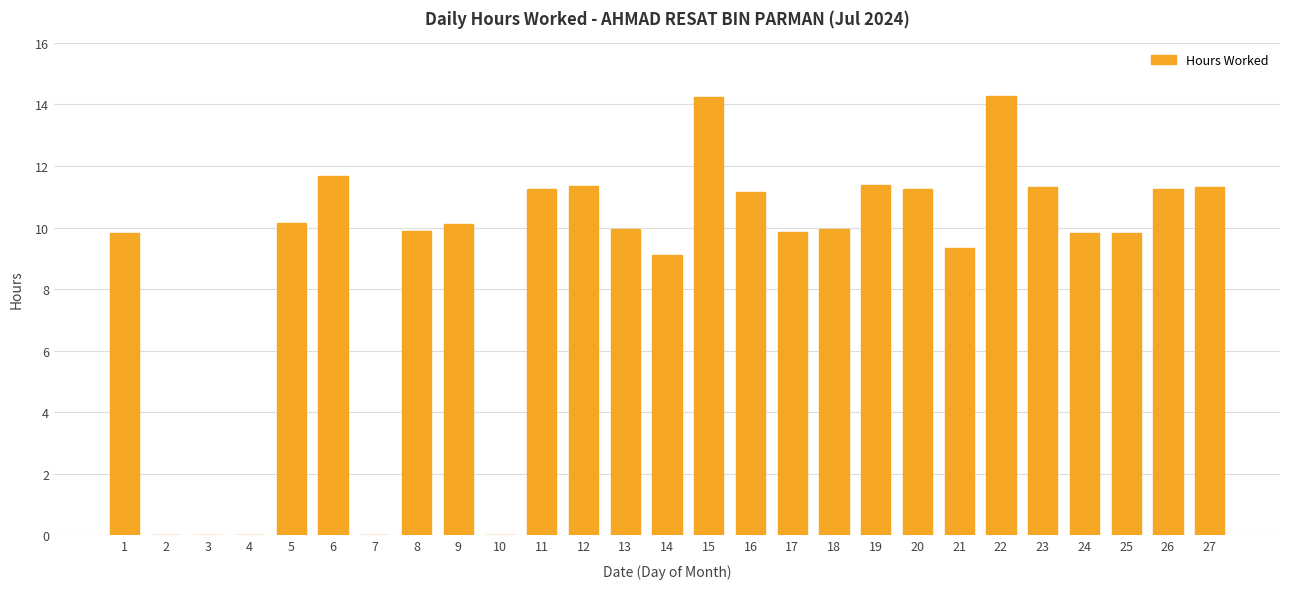

True or false: the data shows 20.1 at 27.

False